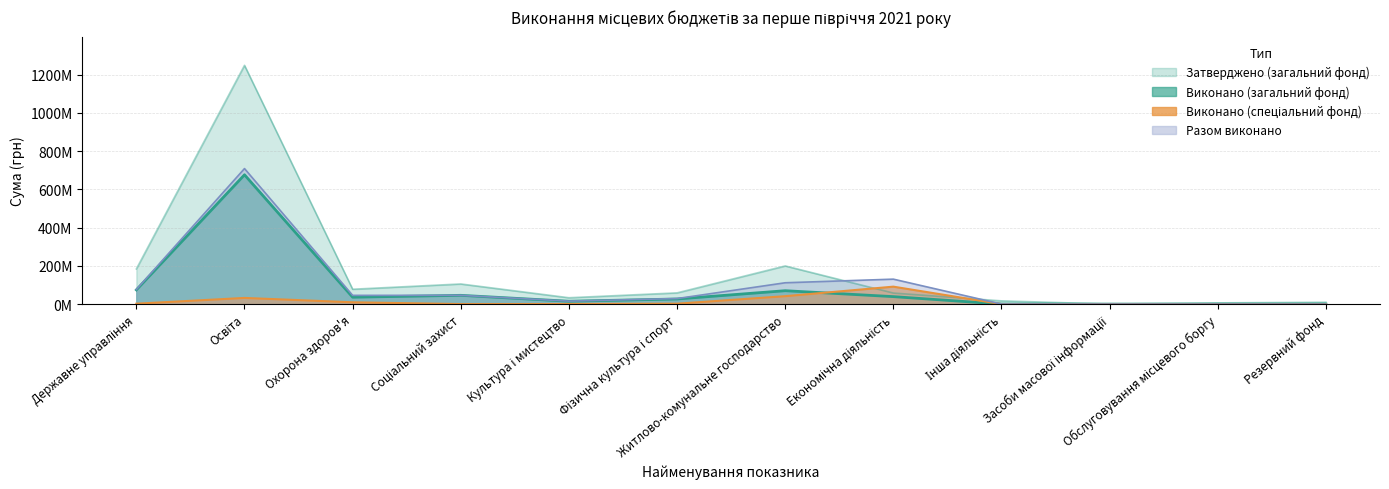

What is the greatest value displayed?

1248826604.0